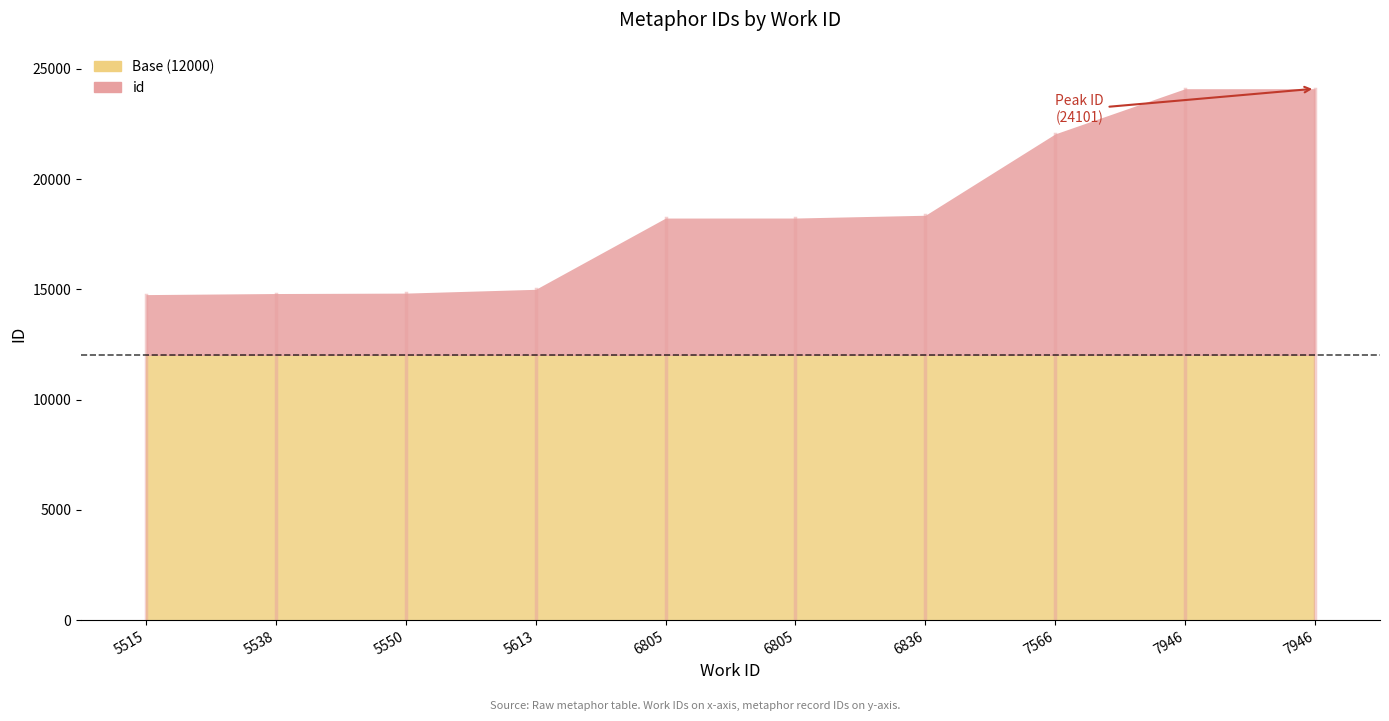

What is the value of the 7th point from the left?

18360